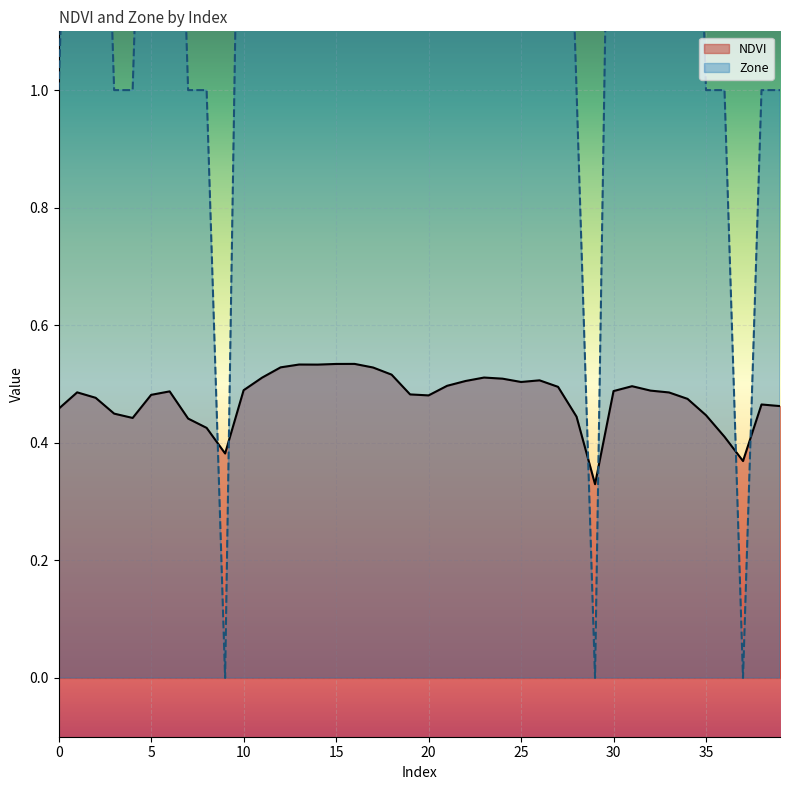

True or false: Zone and NDVI intersect in this chart.

True